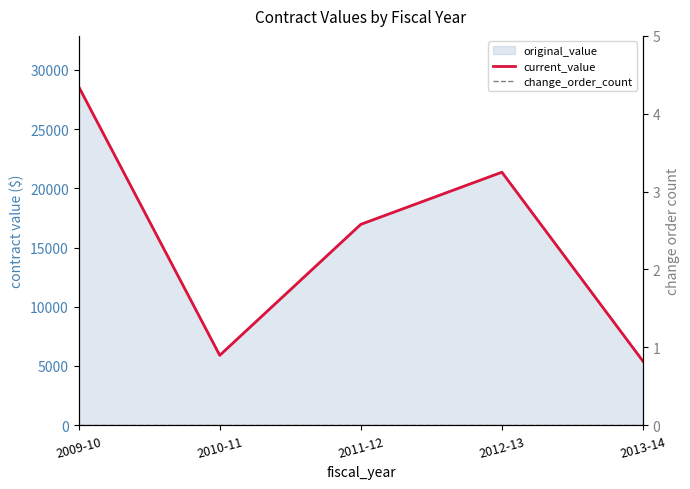

Is it true that current_value equals 5402.3 at 2013-14?

True